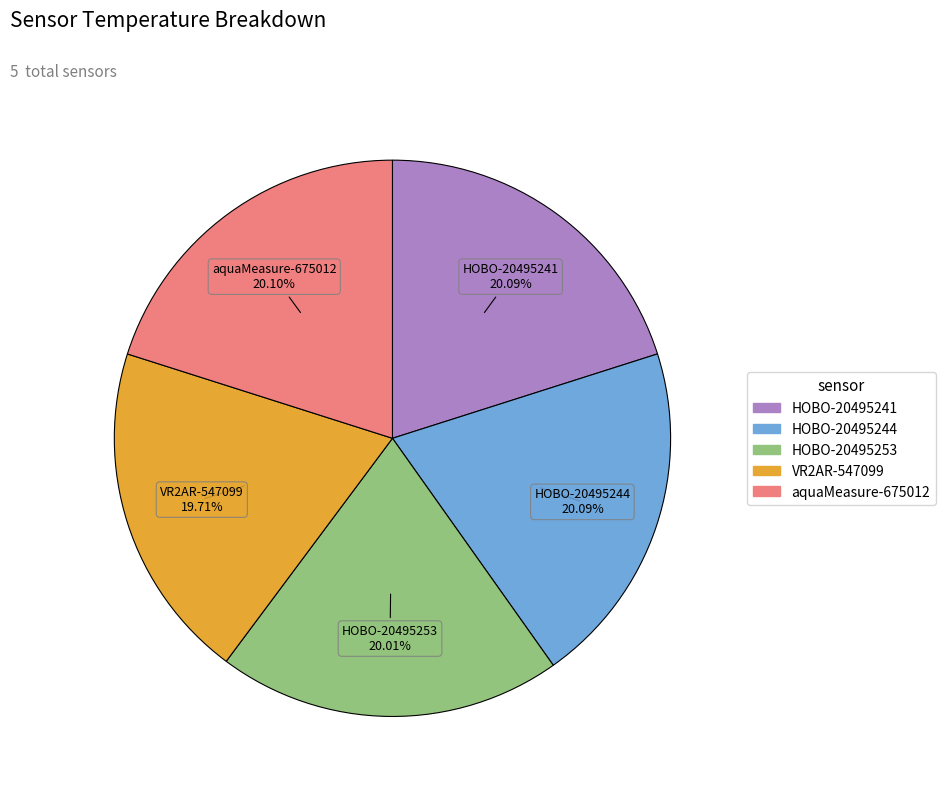

Do HOBO-20495244 and HOBO-20495241 together represent more than half of the pie?

No